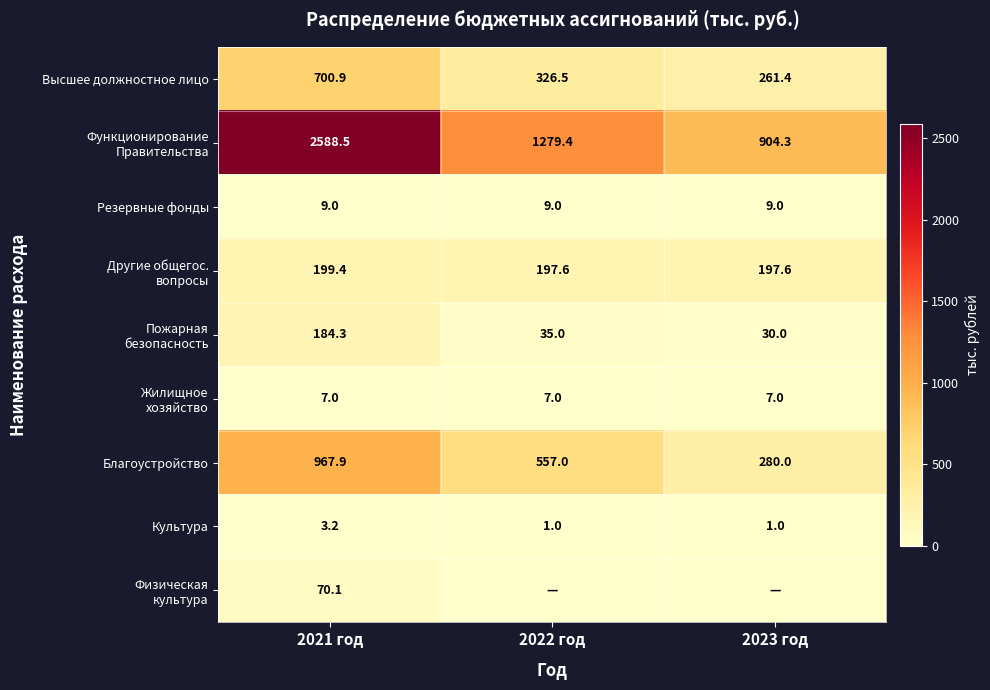

The Культура series shows 1.0 at 2023 год. True or false?

True